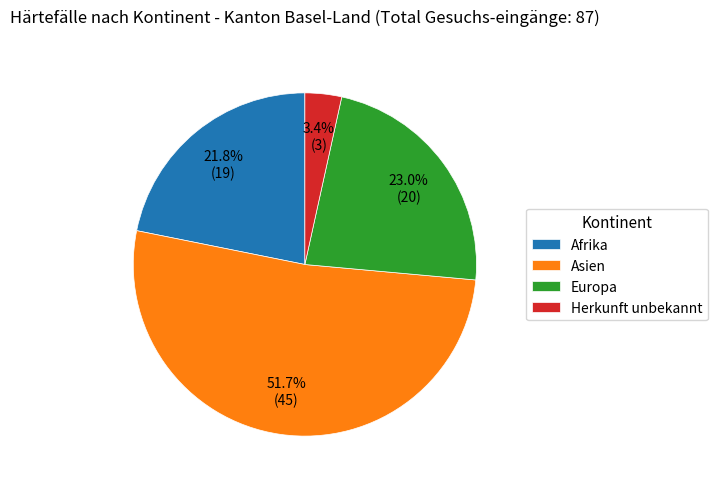

Does Asien account for over 50% of the chart?

Yes